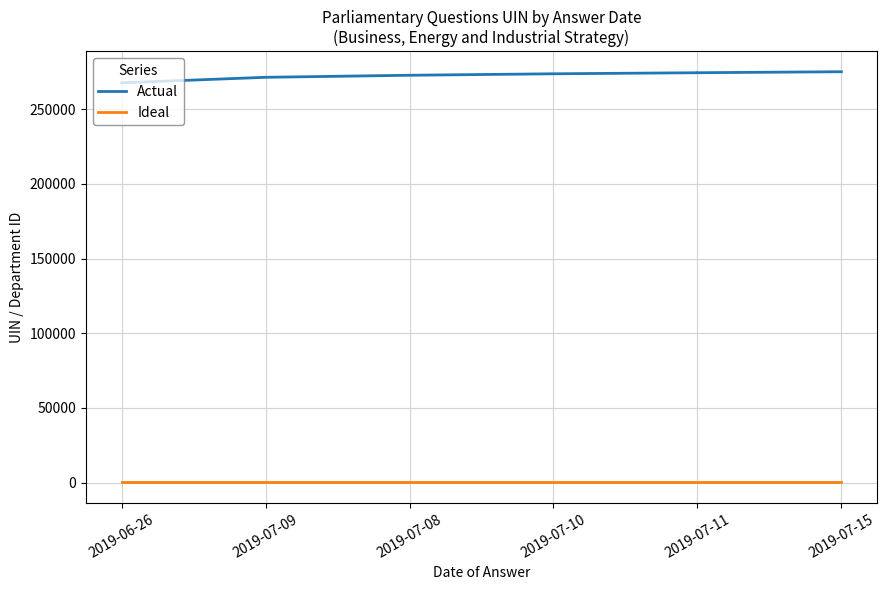

What value does the Ideal series have at 2019-07-08?

201